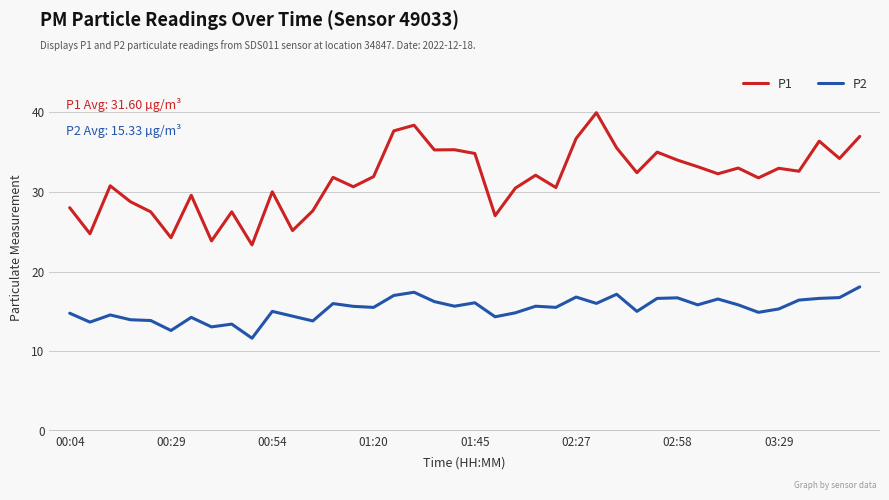

Count the number of data series in this chart.

2